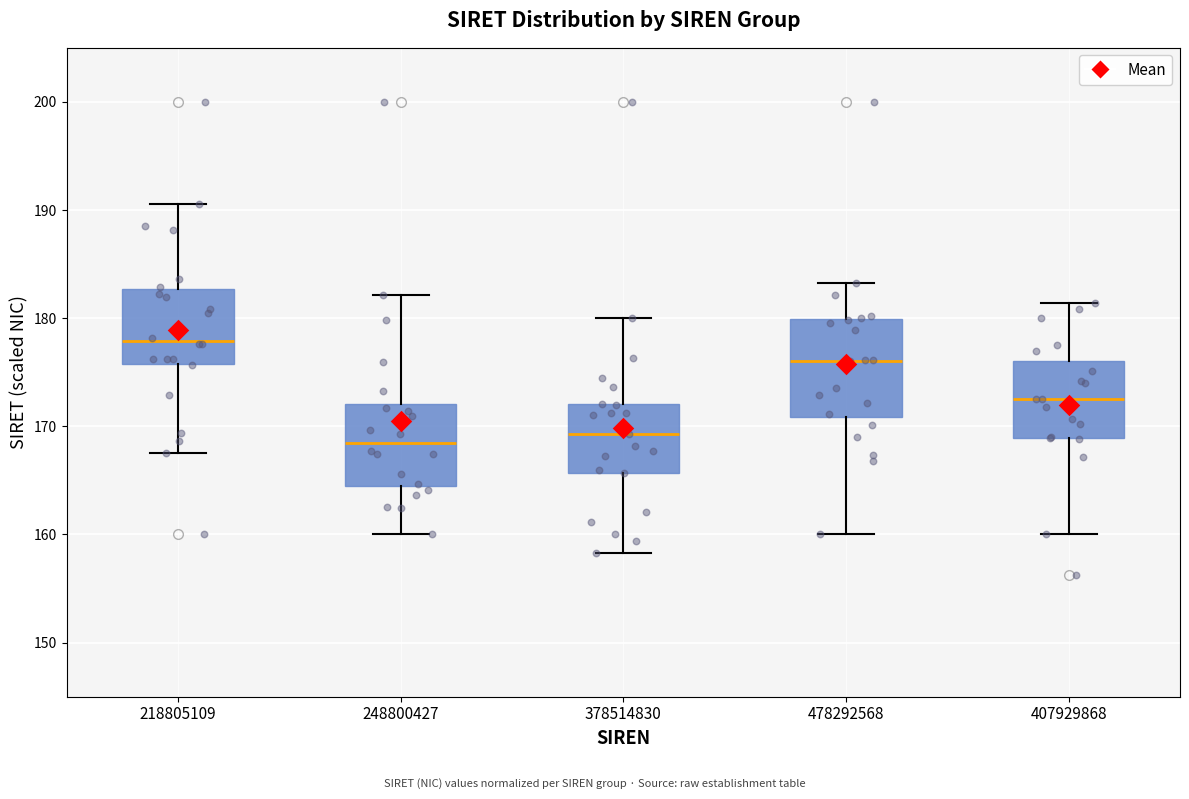

Reading left to right, transcribe this box plot: for each box, give where its median line is, the range the box spans, and where its two whiskers end, as read against the y-axis. The values are not printed on the chart, so give them approximately, as read against the axis.

218805109: median 178, box 176 to 183, whiskers 168 to 191
248800427: median 168, box 165 to 172, whiskers 160 to 182
378514830: median 169, box 166 to 172, whiskers 158 to 180
478292568: median 176, box 171 to 180, whiskers 160 to 183
407929868: median 173, box 169 to 176, whiskers 160 to 181